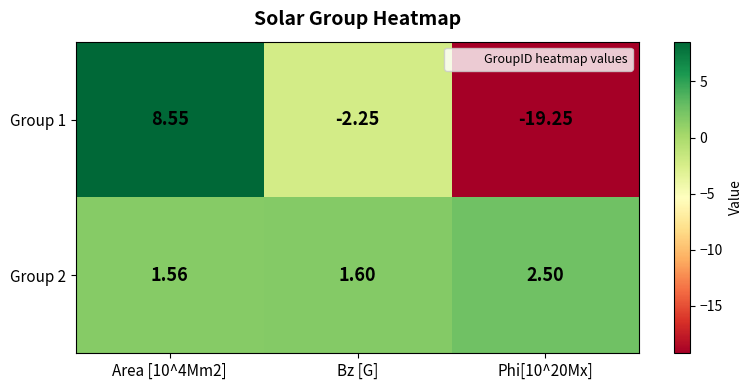

At which label is Group 1 closest to -5?

Bz [G]